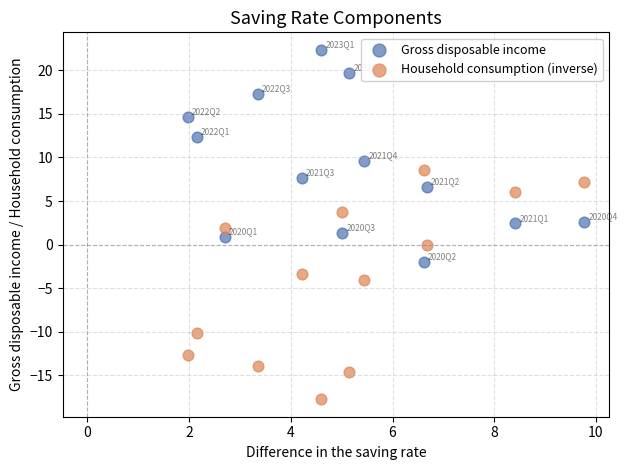

Across all data points, what is the range of X values (max minus min)?

7.8